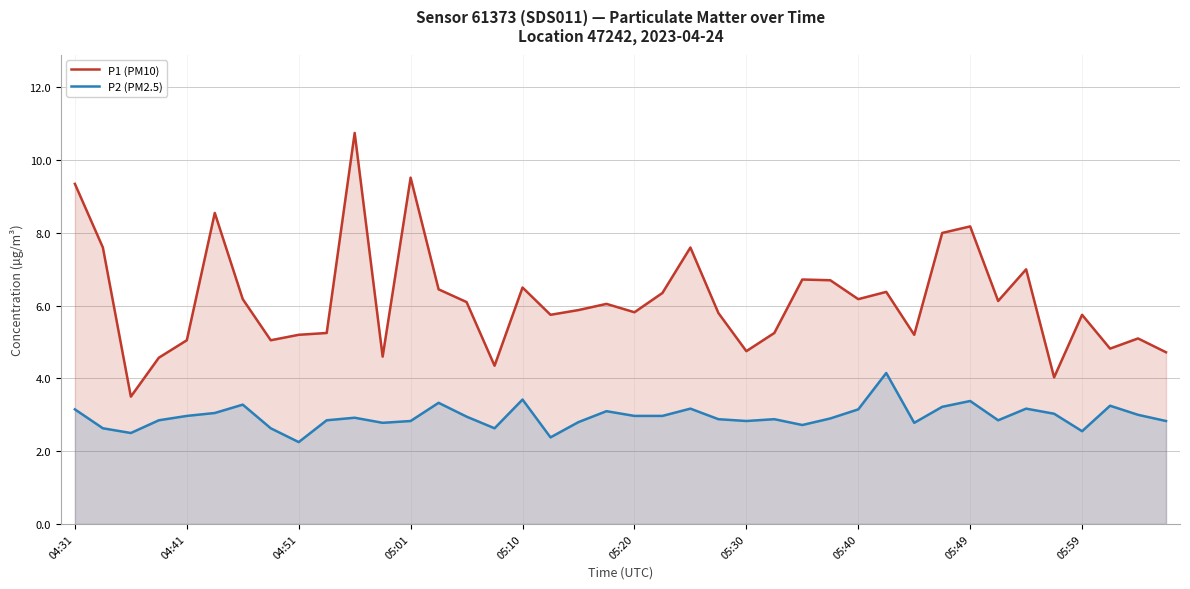

At how many categories does at least one series exceed 7?

8